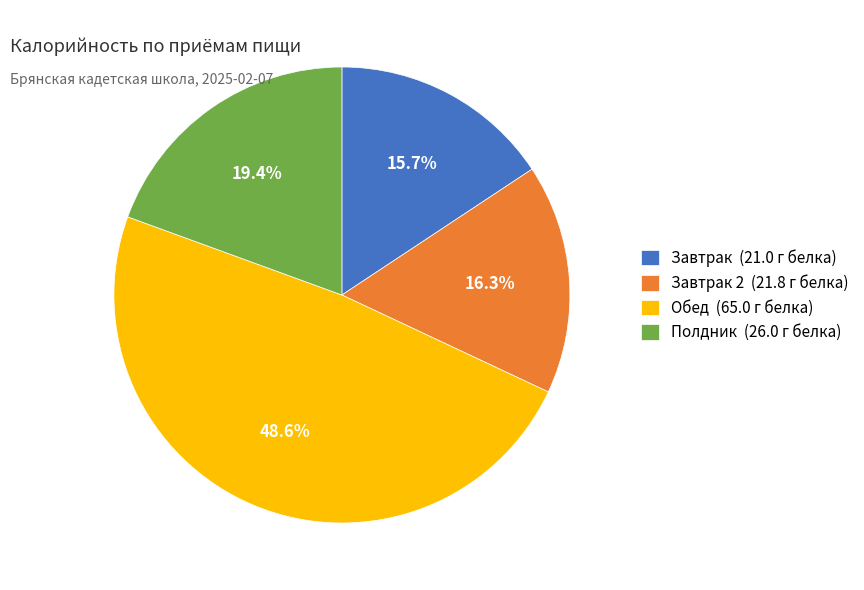

Rank the categories by value from lowest to highest.

Завтрак (21.0 г белка), Завтрак 2 (21.8 г белка), Полдник (26.0 г белка), Обед (65.0 г белка)